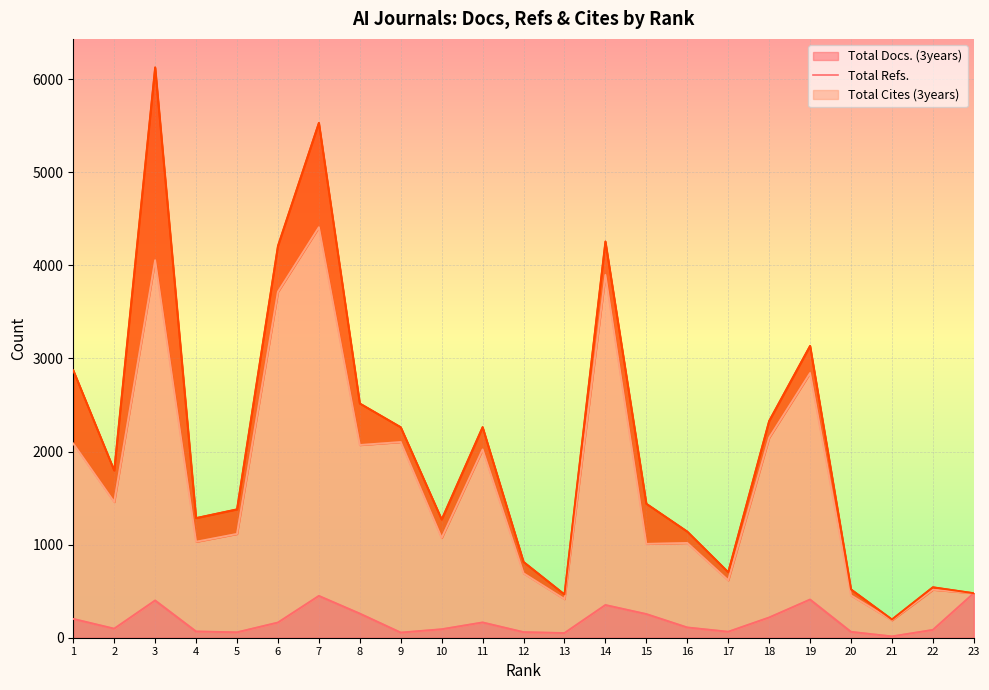

At which label does Total Refs. first exceed 1115?

1